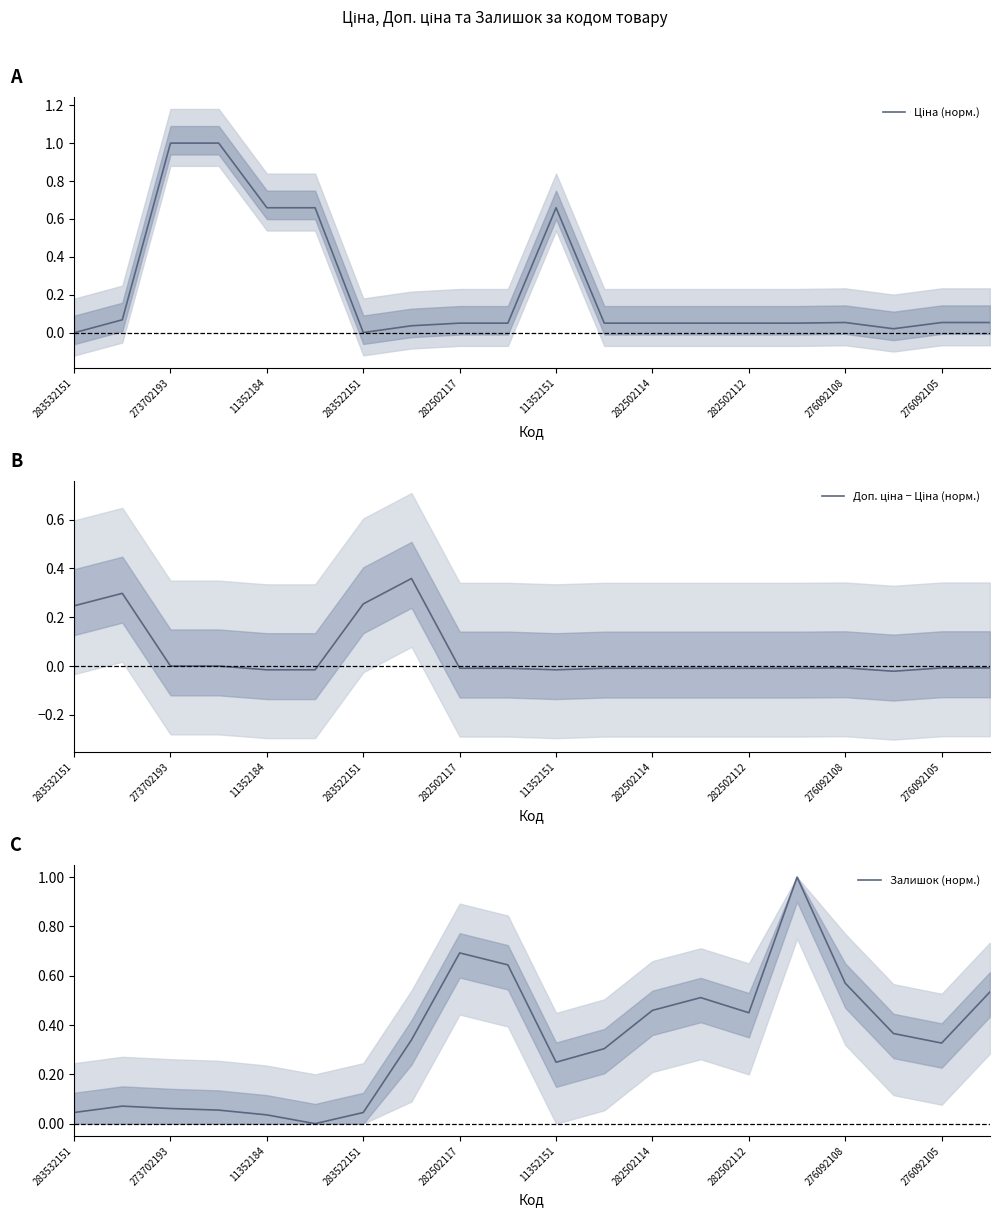

What is the spread (max minus min) of values at 13?

0.5